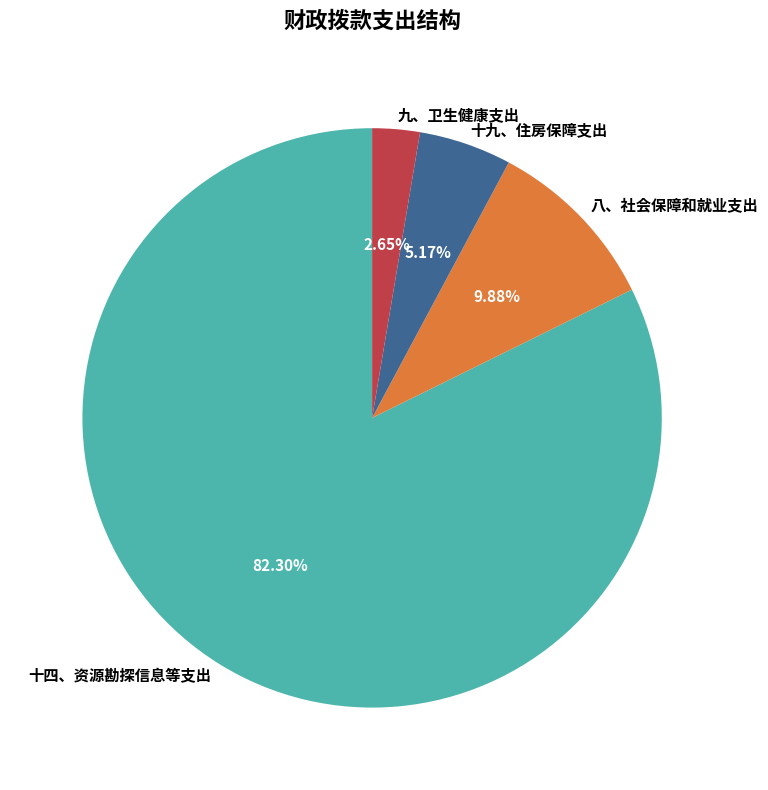

To the nearest percent, what is the combined percentage of 九、卫生健康支出 and 八、社会保障和就业支出?

13%